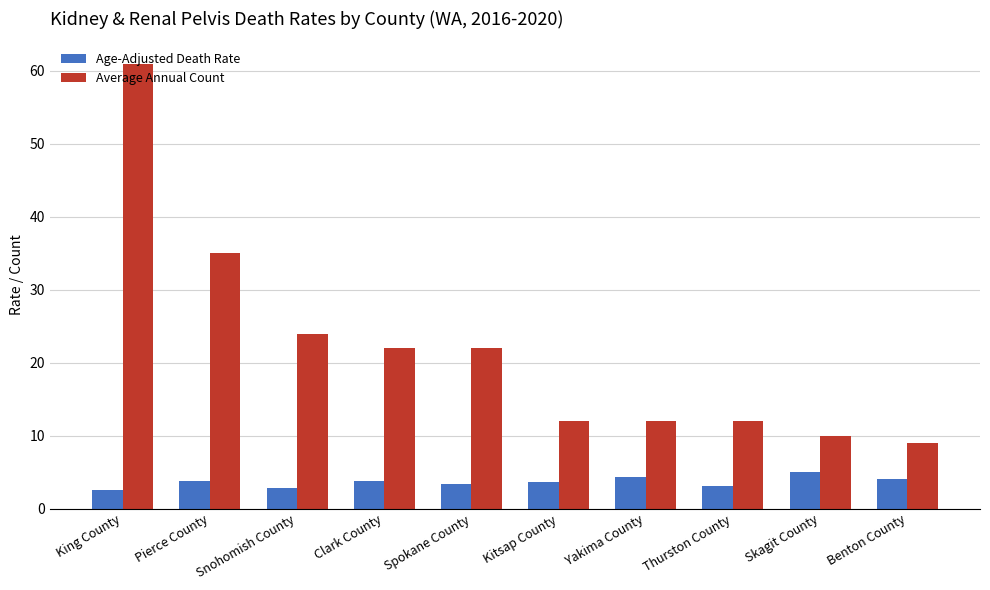

What is the spread (max minus min) of values at Clark County?

18.2